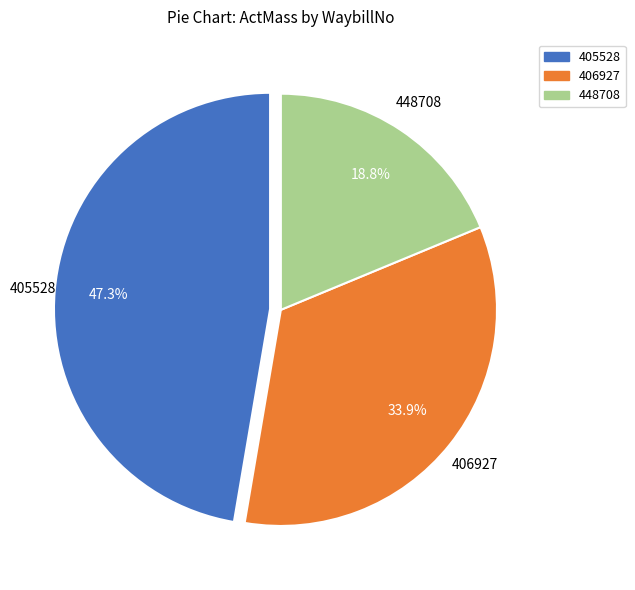

Is 405528 the majority of the pie?

No